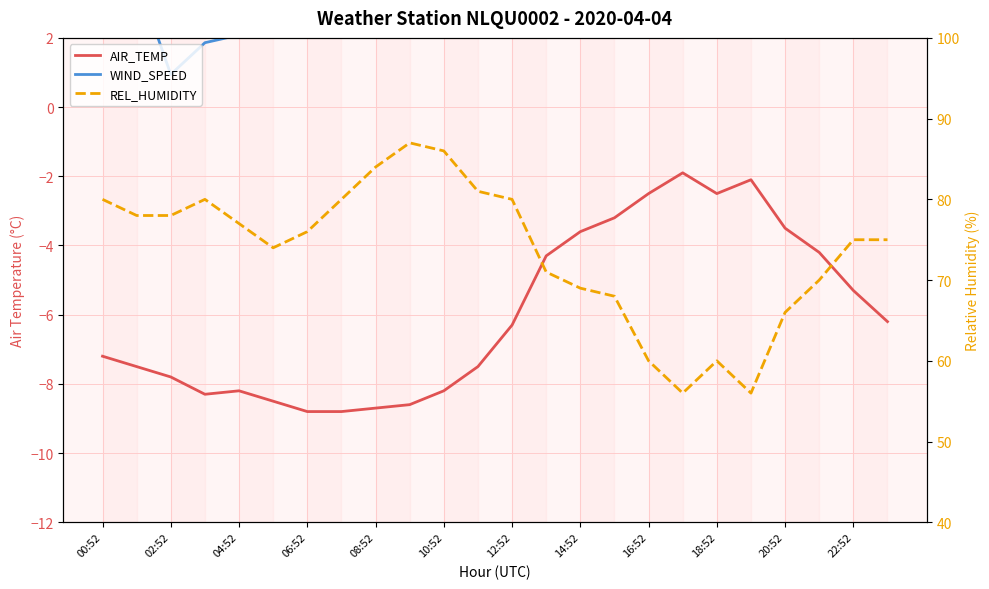

Which series has the largest total across all categories?

REL_HUMIDITY